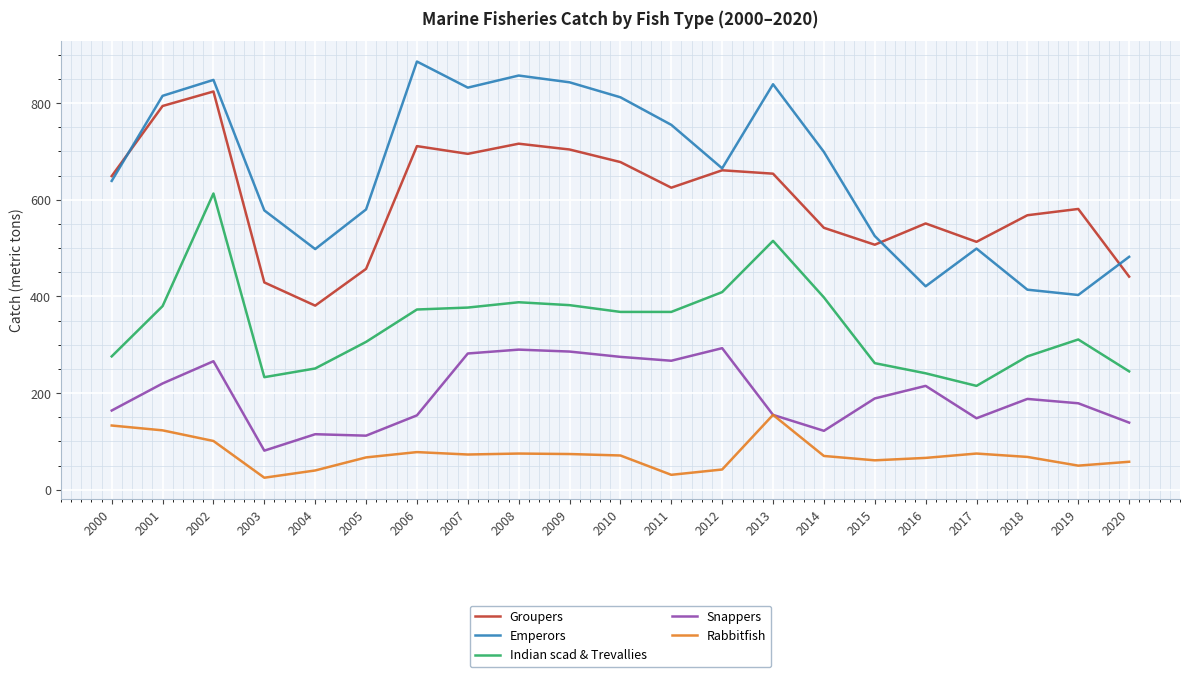

What is the spread (max minus min) of values at 2015?

464